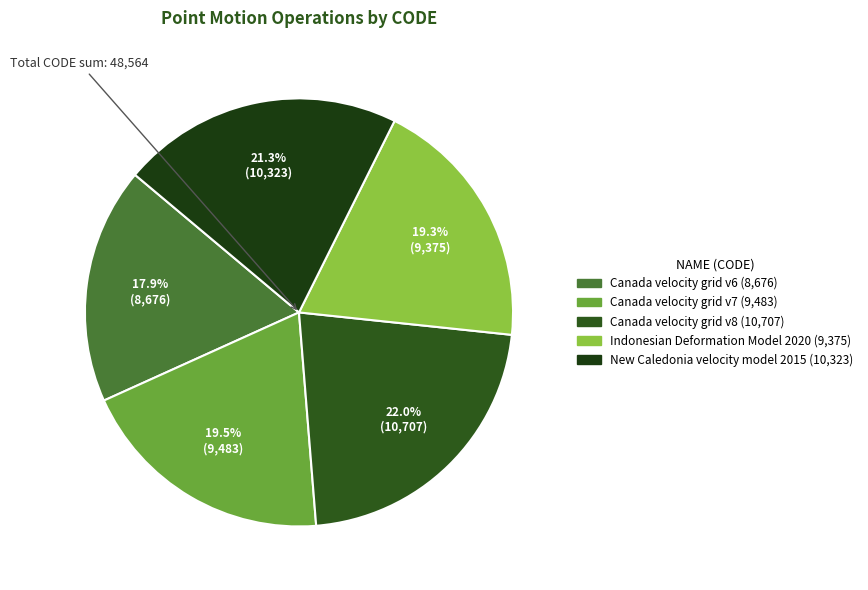

Does any single category account for the majority?

No